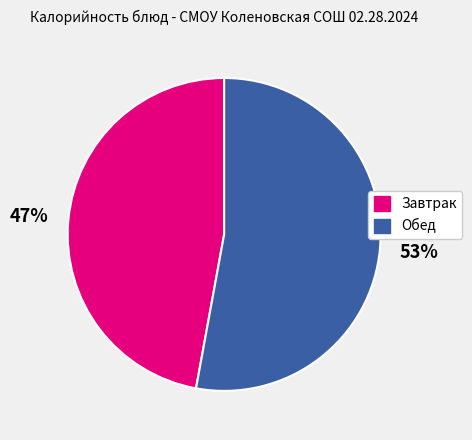

Is there a majority slice in this chart?

Yes